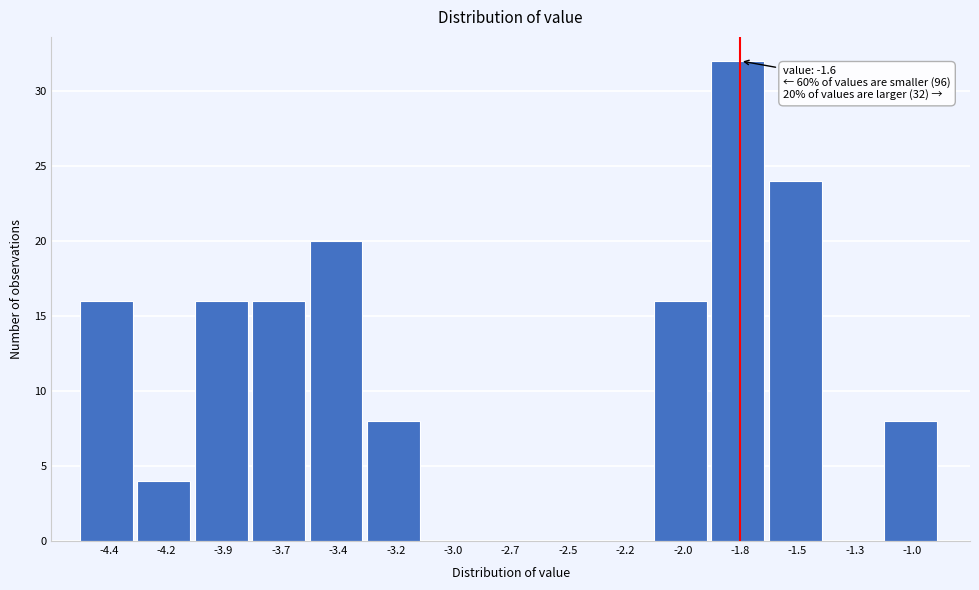

Reading left to right, transcribe all the data shown in this chart.

-4.4=16	-4.2=4	-3.9=16	-3.7=16	-3.4=20	-3.2=8	-3.0=0	-2.7=0	-2.5=0	-2.2=0	-2.0=16	-1.8=32	-1.5=24	-1.3=0	-1.0=8